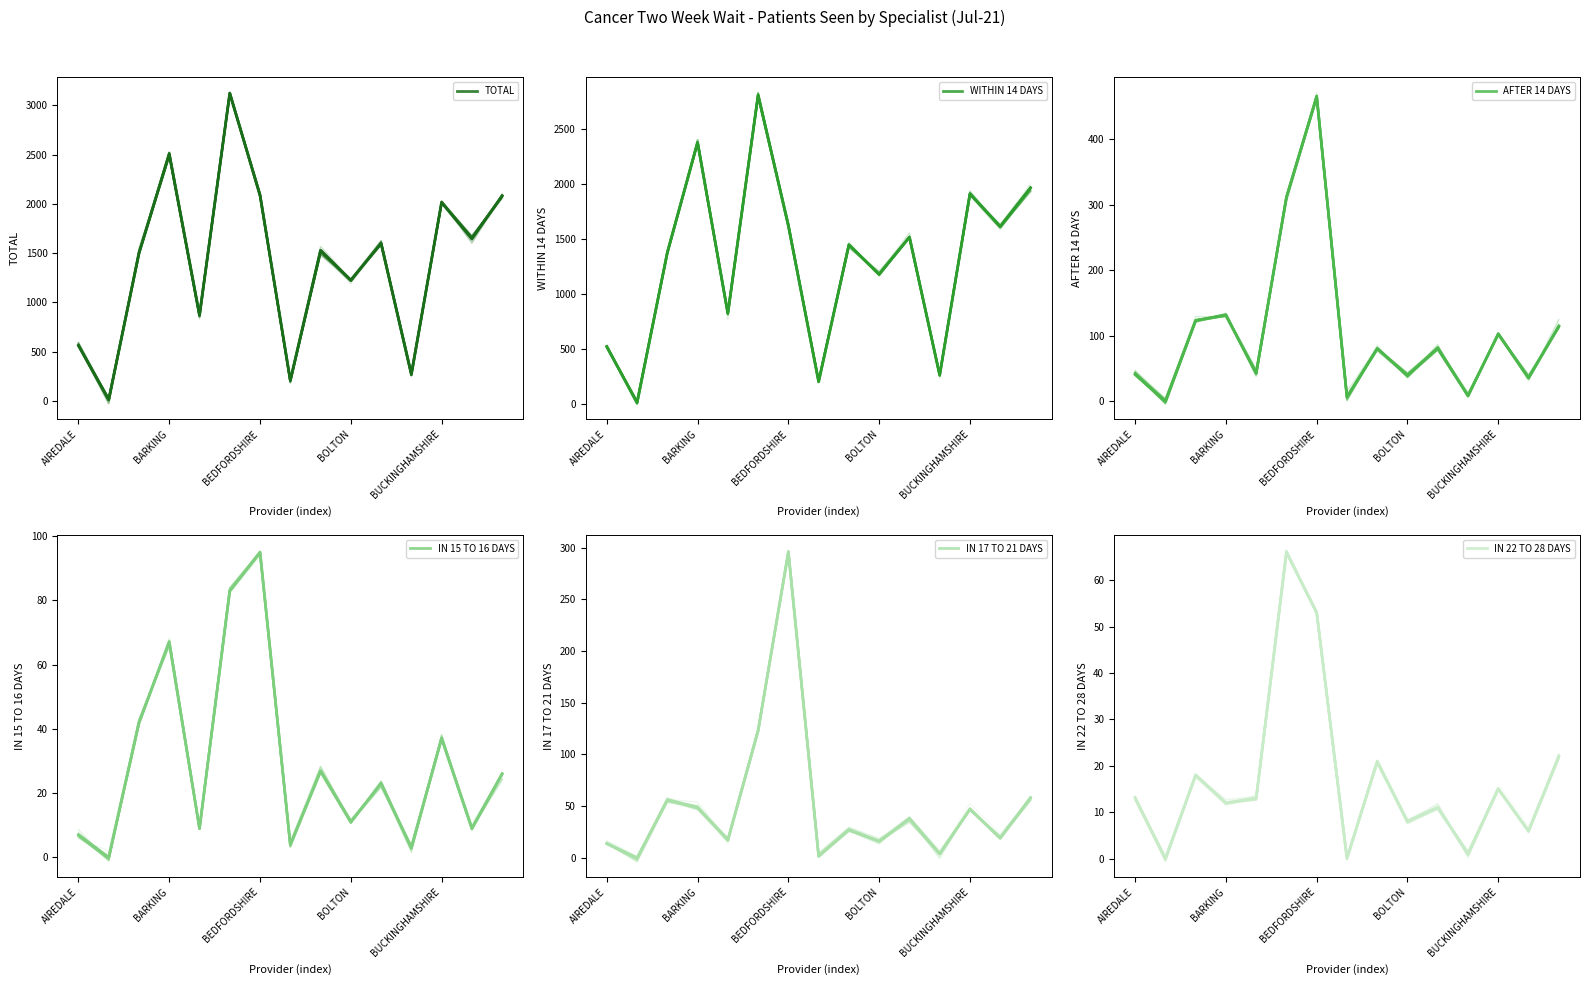

What is the label of the 4th point from the right?

11